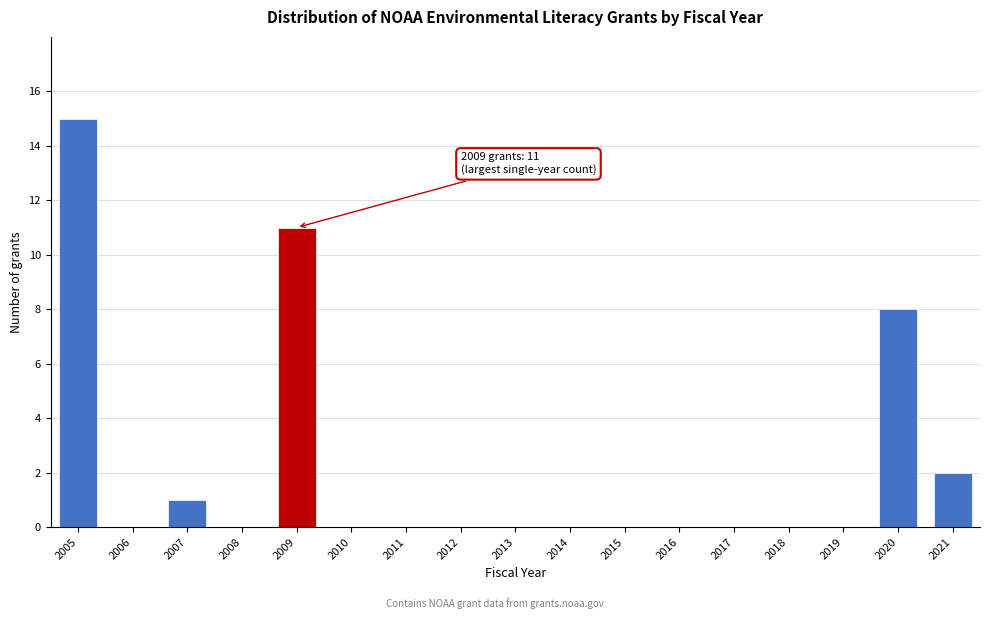

Reading right to left, transcribe all the data shown in this chart.

2021=2	2020=8	2019=0	2018=0	2017=0	2016=0	2015=0	2014=0	2013=0	2012=0	2011=0	2010=0	2009=11	2008=0	2007=1	2006=0	2005=15